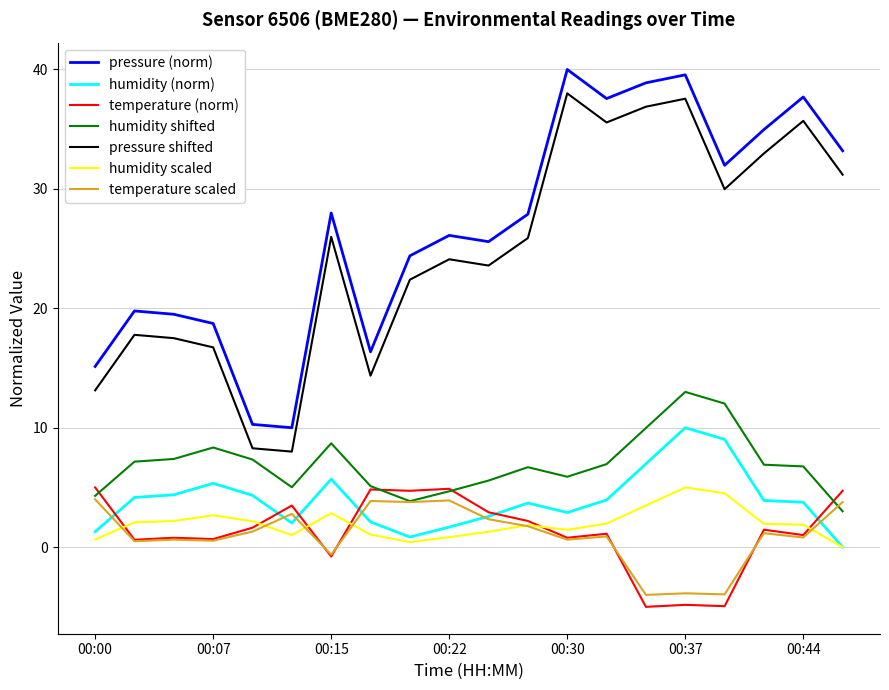

True or false: pressure (norm) and pressure shifted cross at least once.

False